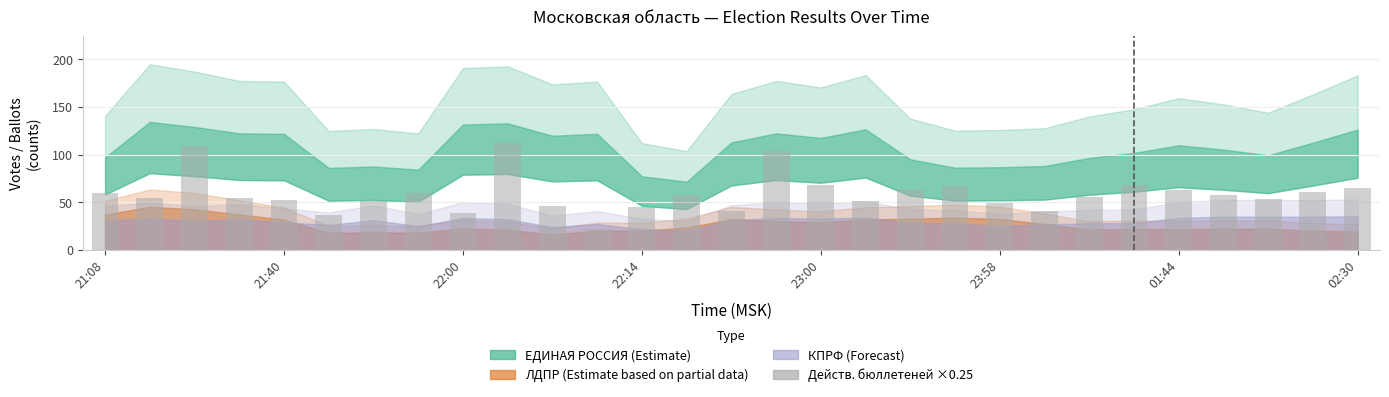

What is the greatest value displayed?

111.8